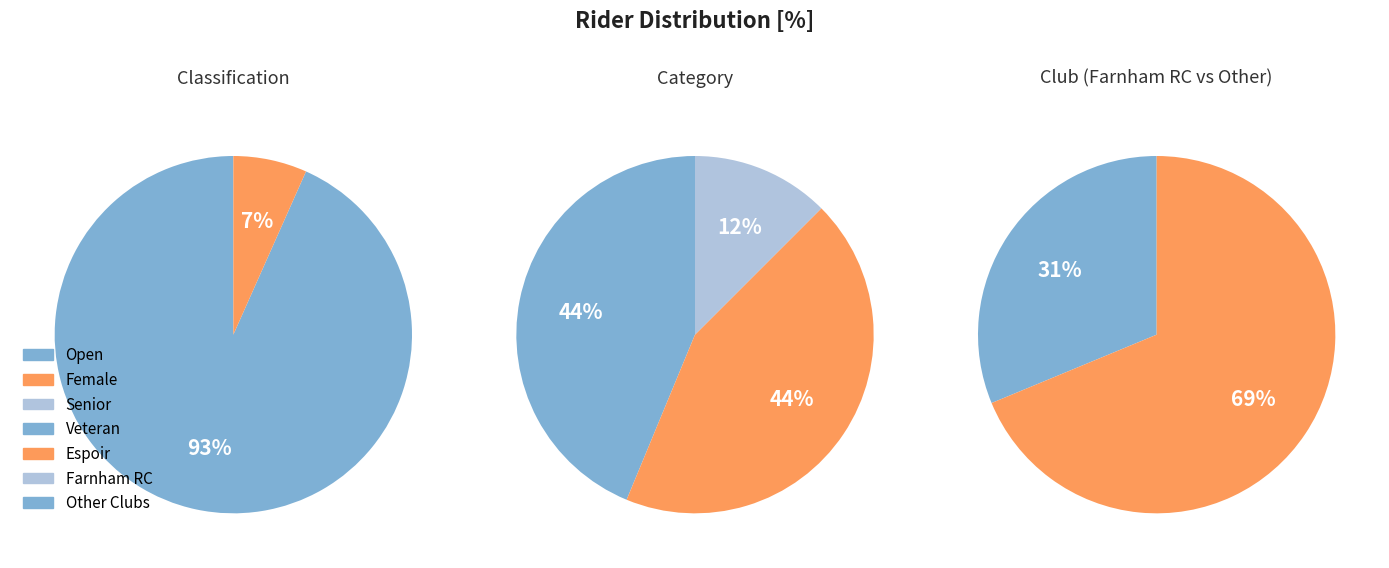

Is it true that Female is 1% of the pie?

False